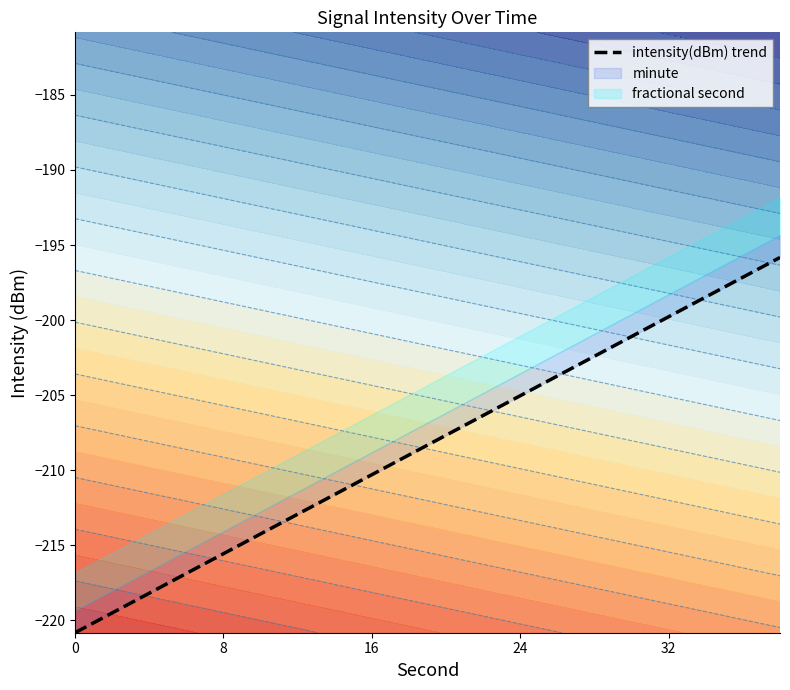

What is the greatest value displayed?

-195.8